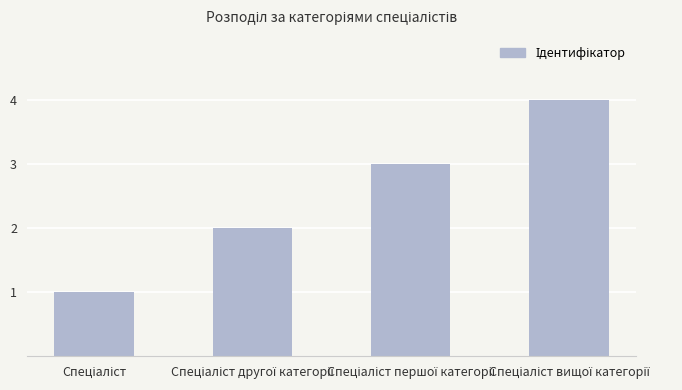

What is the greatest value displayed?

4